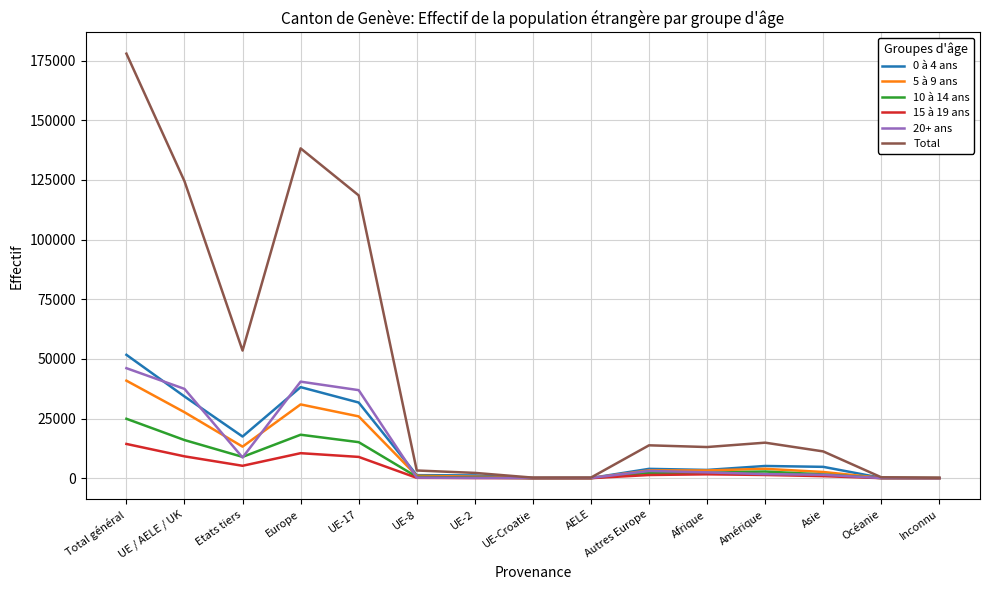

Which series has the largest total across all categories?

Total